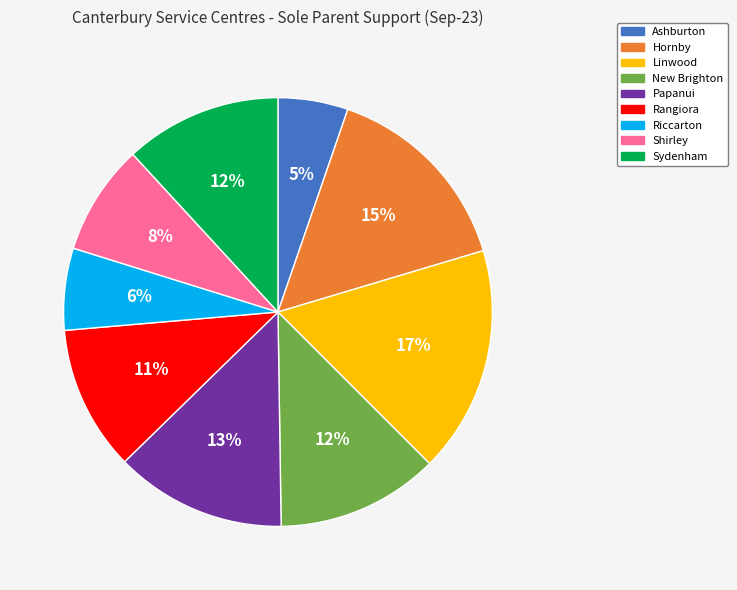

To the nearest percent, what is the combined percentage of Sydenham and Rangiora?

23%